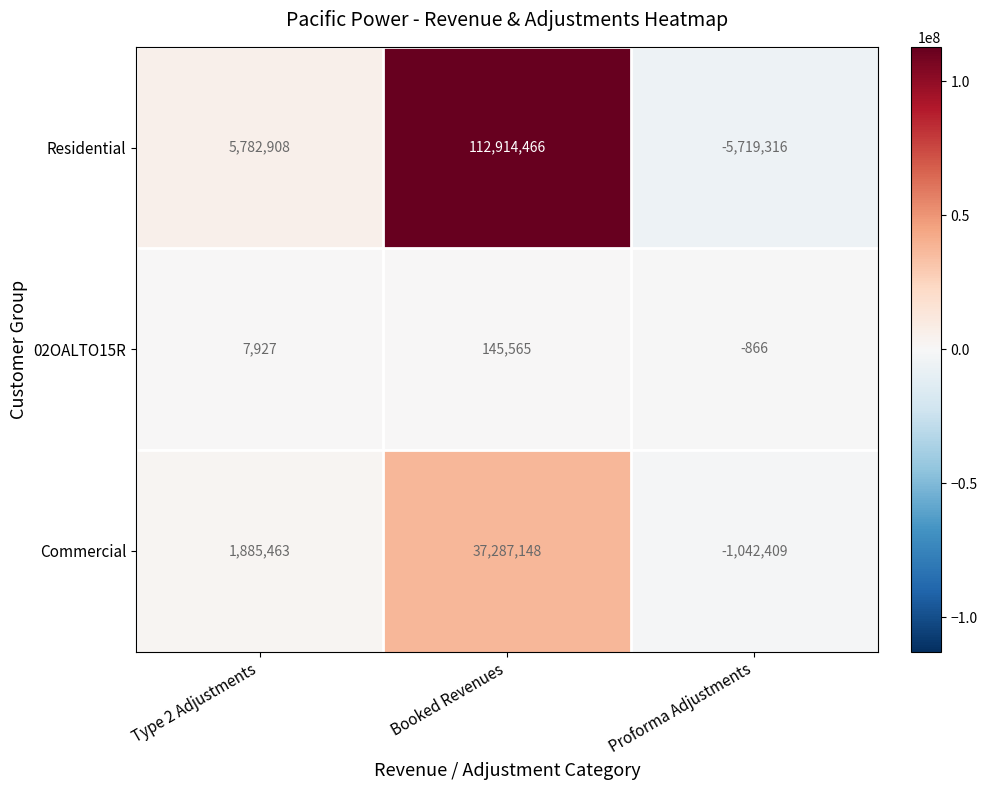

Which series changed the most between Booked Revenues and Proforma Adjustments?

Residential